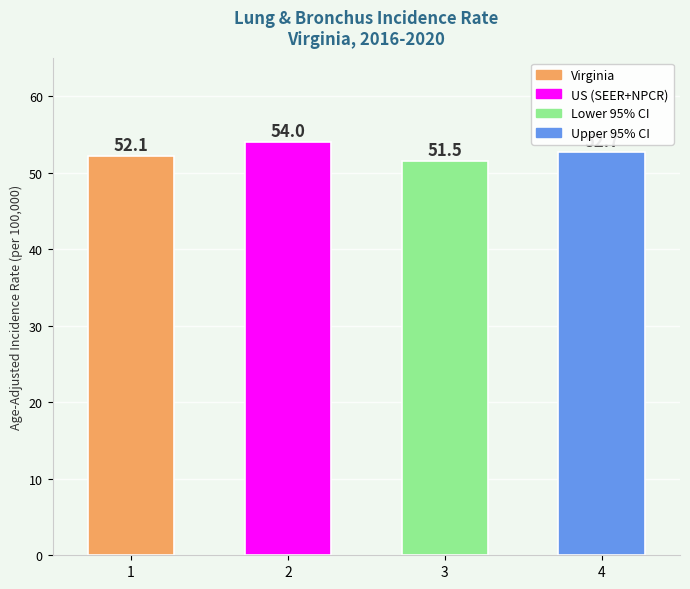

How many categories are shown in the chart?

4